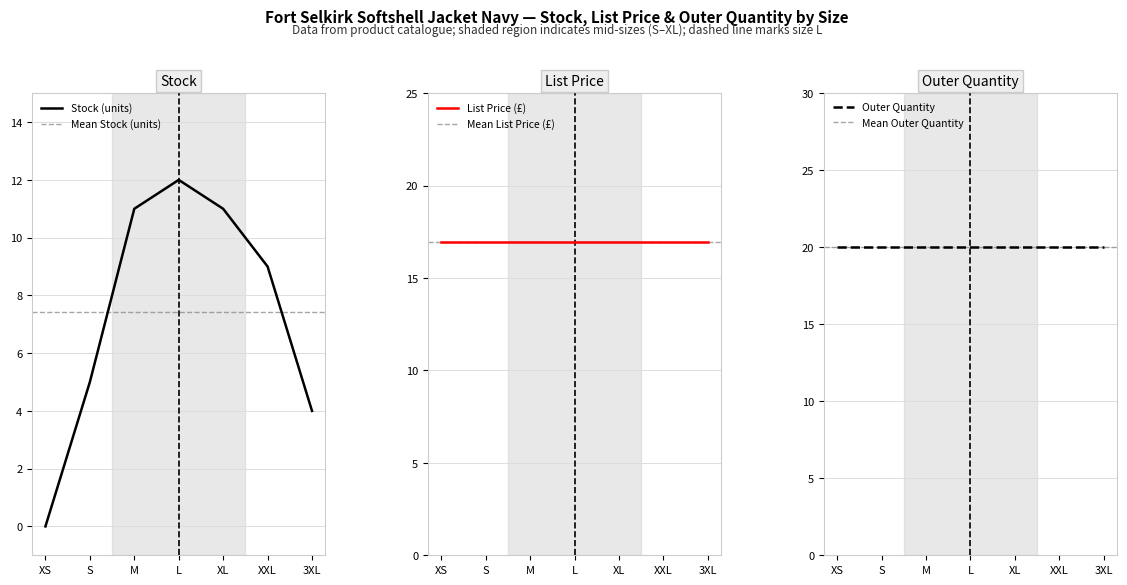

Reading left to right, list all the values displayed in this chart.

Stock: 0.0	5.0	11.0	12.0	11.0	9.0	4.0
List Price: 16.9	16.9	16.9	16.9	16.9	16.9	16.9
Outer Quantity: 20.0	20.0	20.0	20.0	20.0	20.0	20.0